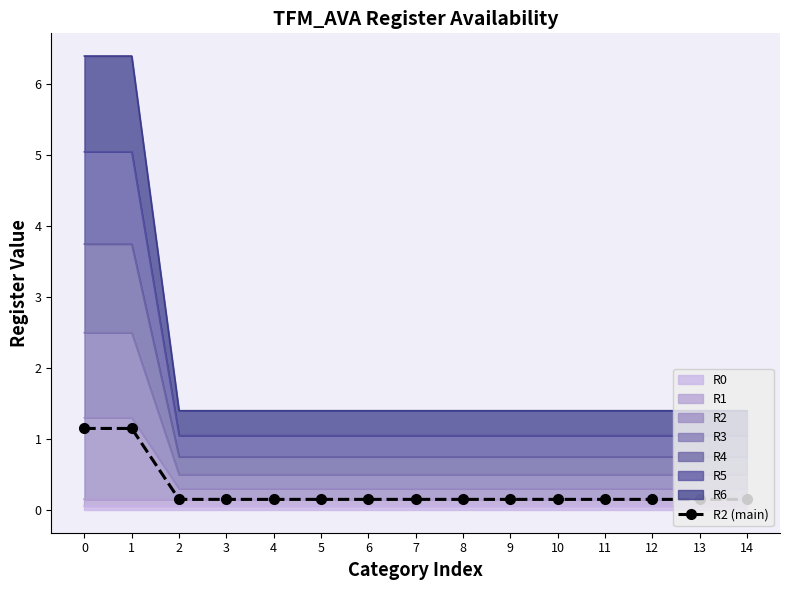

The value at 6 is 0.2. True or false?

True